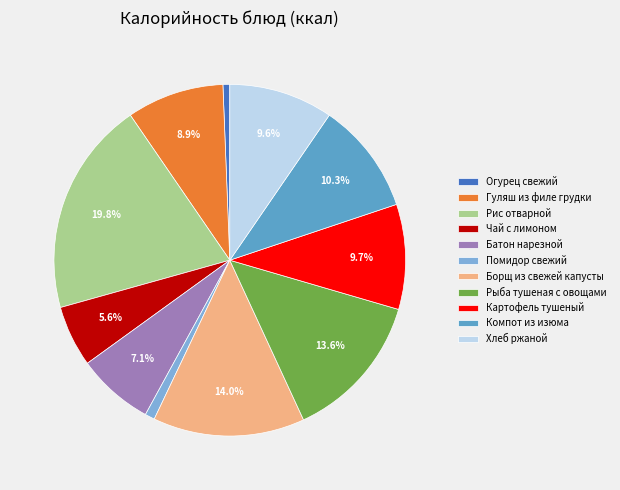

Count the number of slices in the pie.

11